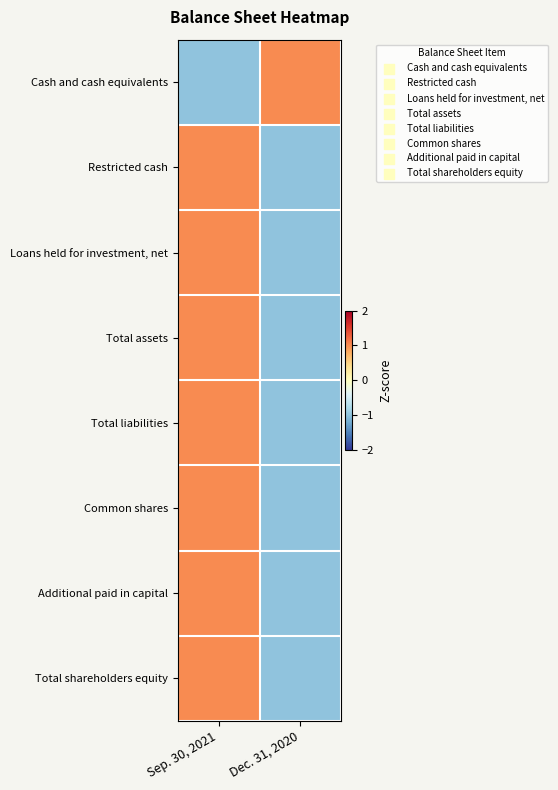

At which category does the chart reach its peak across all series?

Dec. 31, 2020